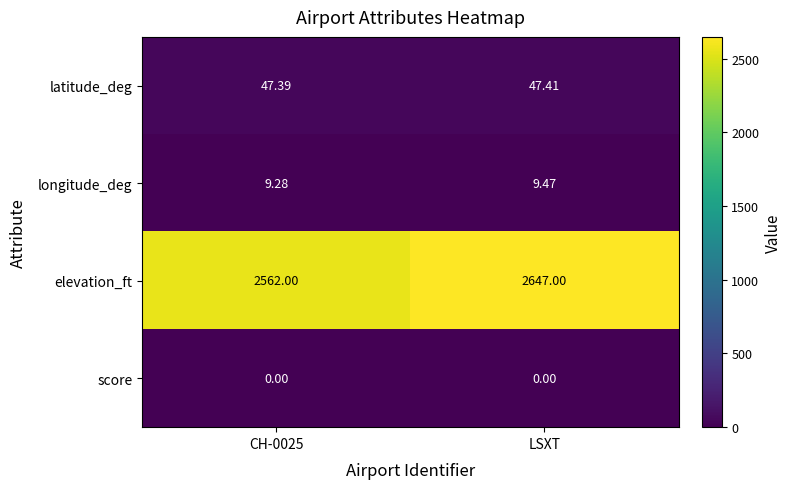

Which label corresponds to the largest value in the chart?

LSXT